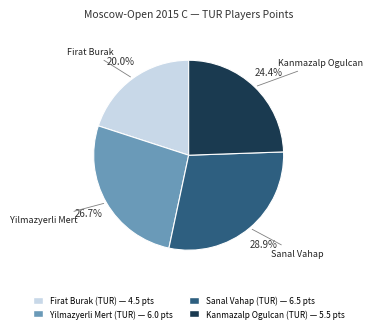

Do Sanal Vahap (TUR) and Firat Burak (TUR) together represent more than half of the pie?

No